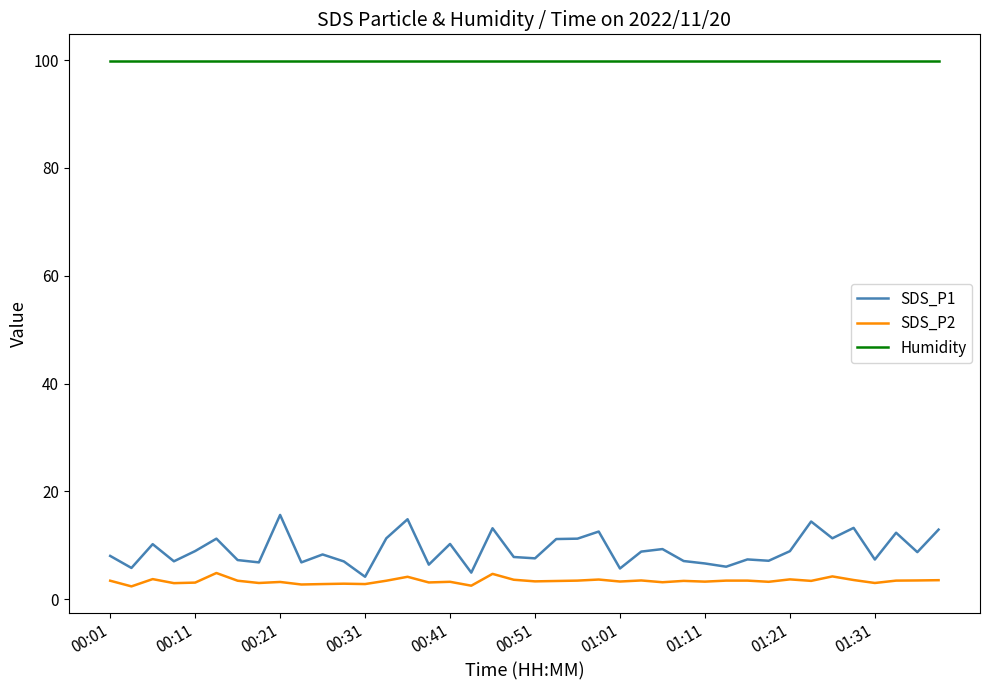

What is the maximum value shown in the chart?

99.9